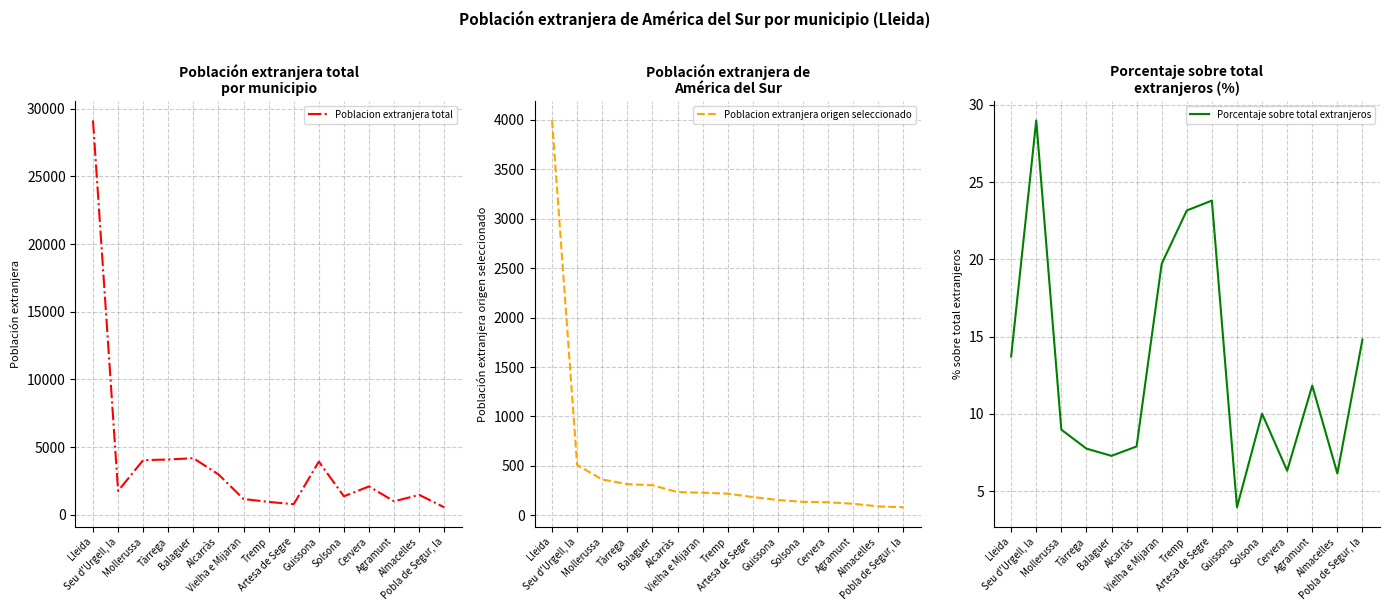

What is the approximate value of Poblacion extranjera origen seleccionado at Alcarràs?

235